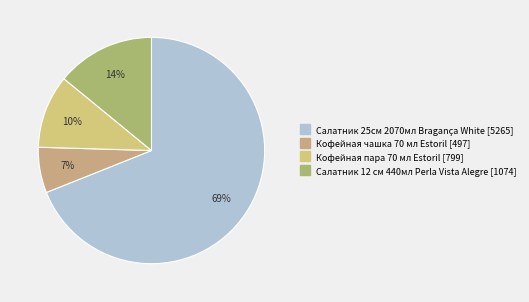

How many segments does this pie chart have?

4